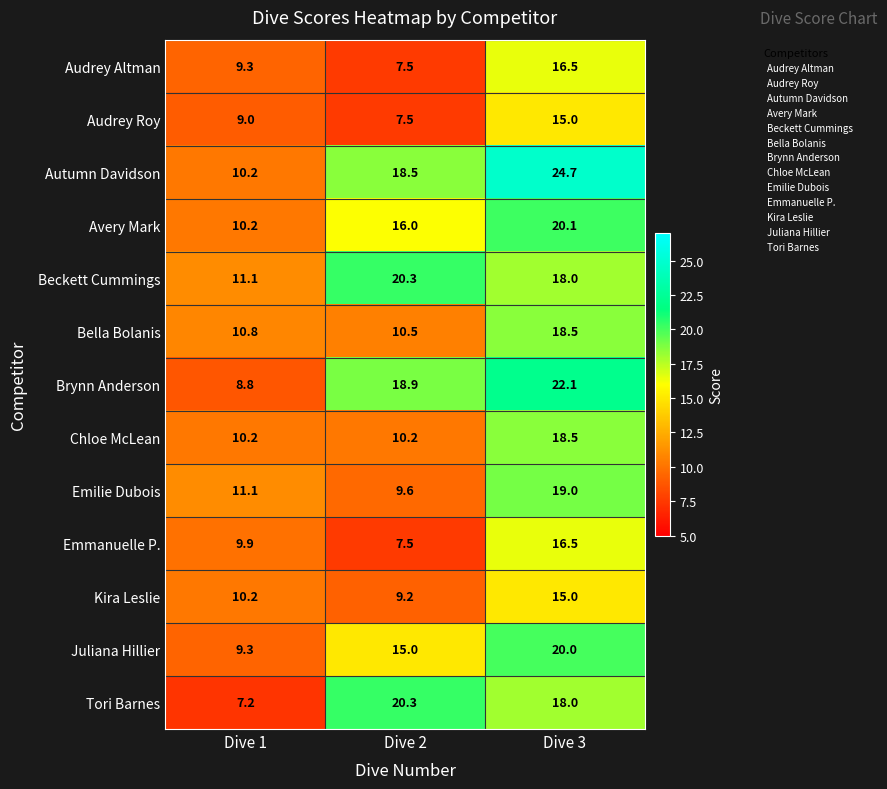

What is the sum of the Chloe McLean values at Dive 2 and Dive 3?

28.7